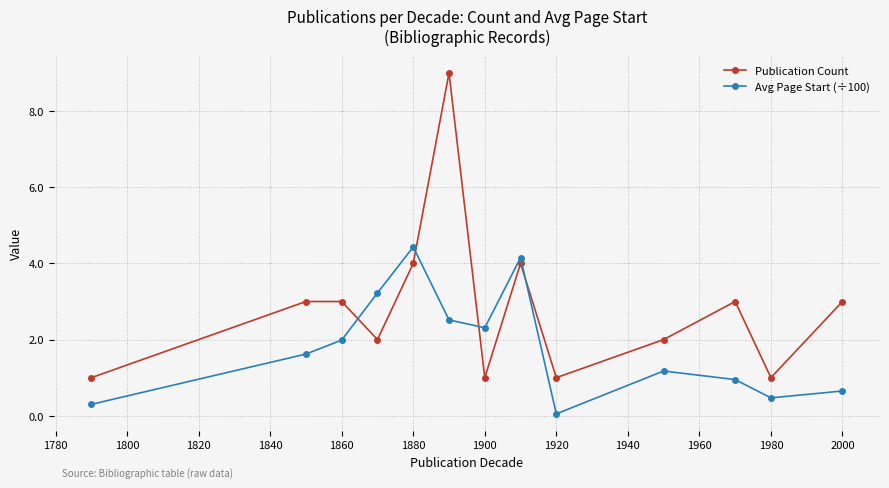

True or false: Publication Count has more than 0 points higher than both neighbors.

True